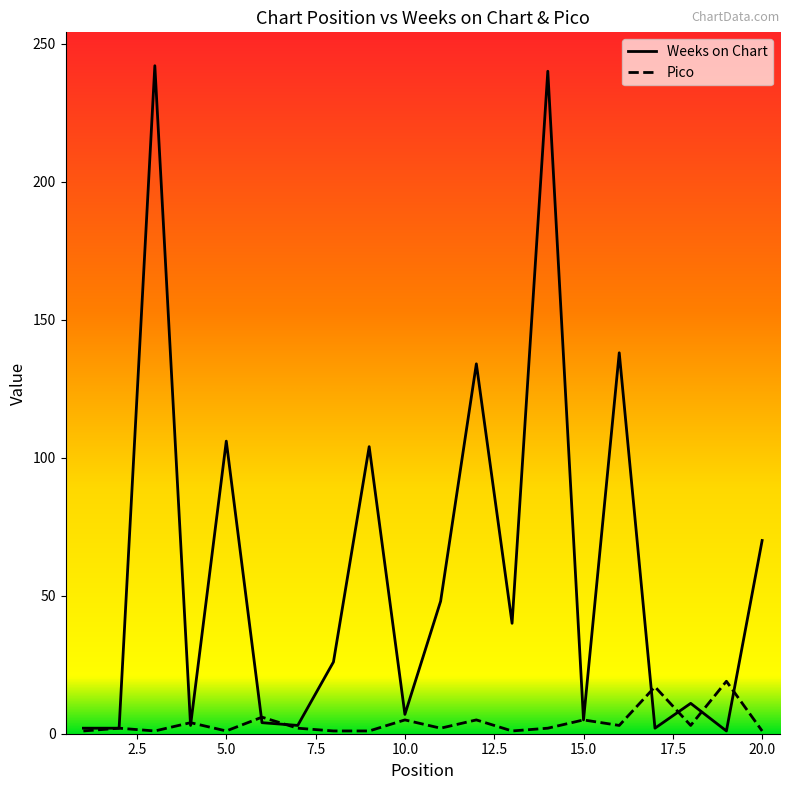

Rank the series by their maximum value, from highest to lowest.

Weeks on Chart, Pico